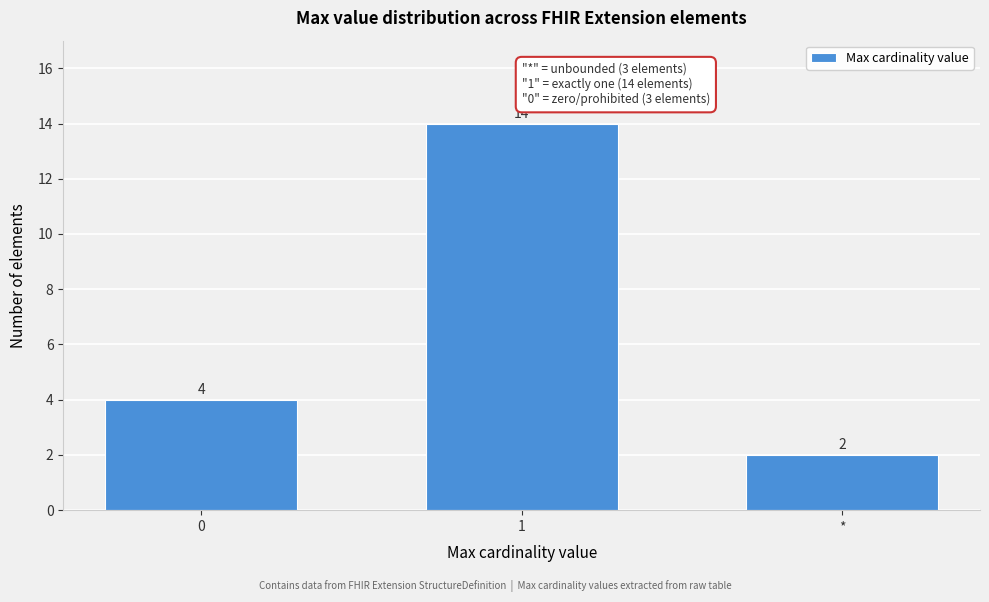

Reading left to right, transcribe all the data shown in this chart.

0=4	1=14	*=2